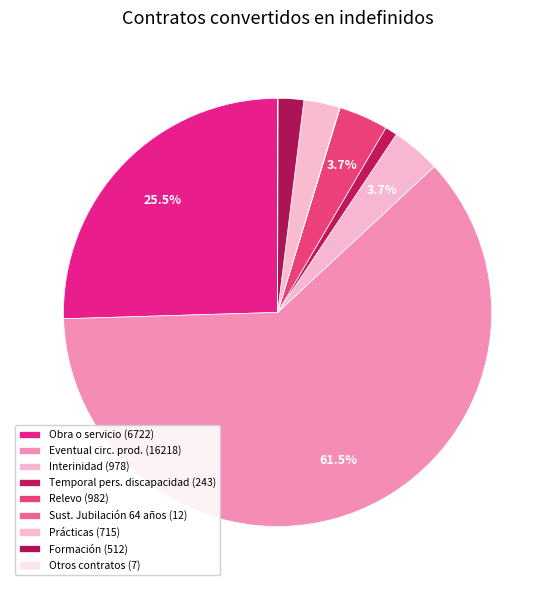

Rank the categories by value from lowest to highest.

Otros contratos, Sust. Jubilación 64 años, Temporal pers. discapacidad, Formación, Prácticas, Interinidad, Relevo, Obra o servicio, Eventual circ. prod.